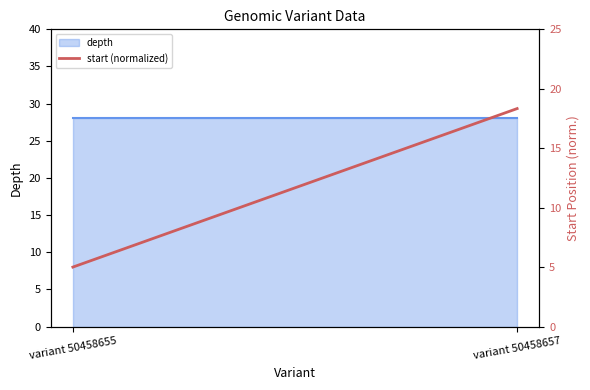

Does the chart have visible grid lines?

No